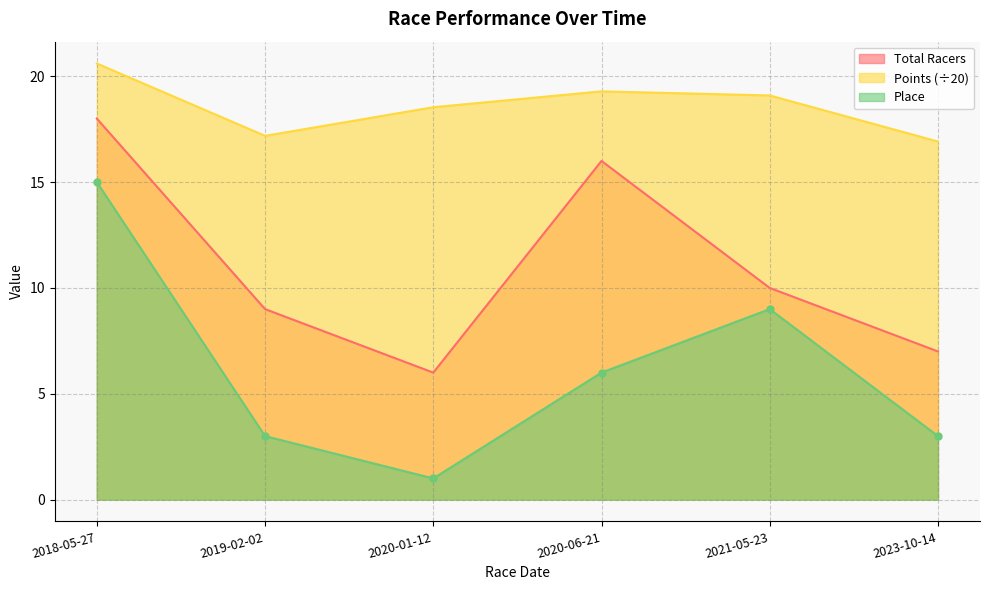

How many interior local peaks does the Points series have?

1